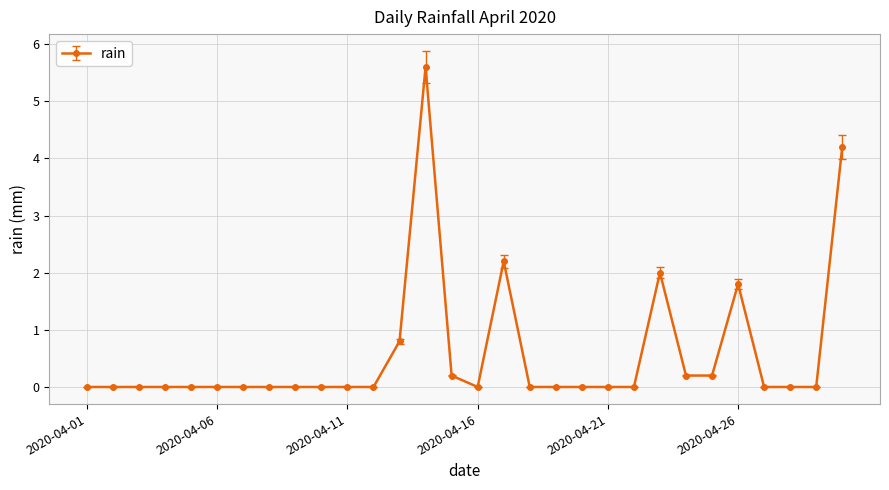

What is the maximum value shown in the chart?

5.6